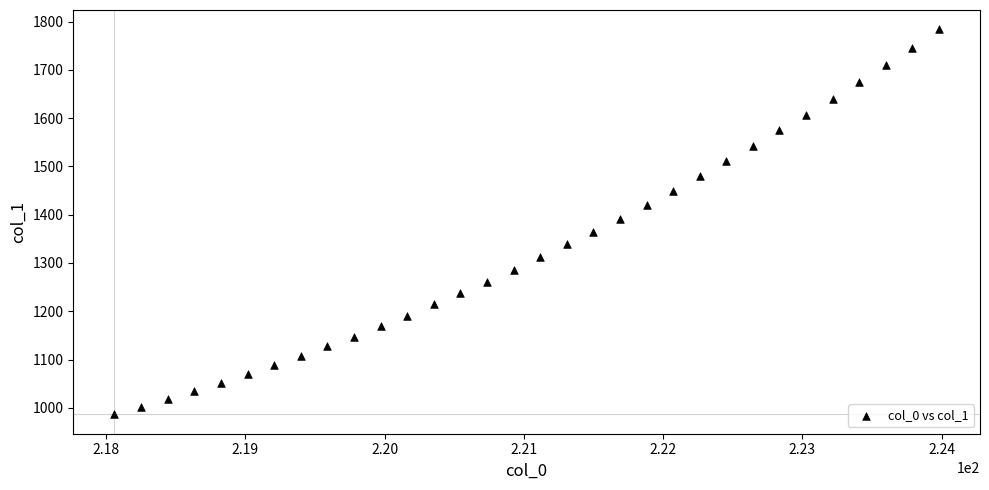

What is the range of X values (max minus min)?

5.9